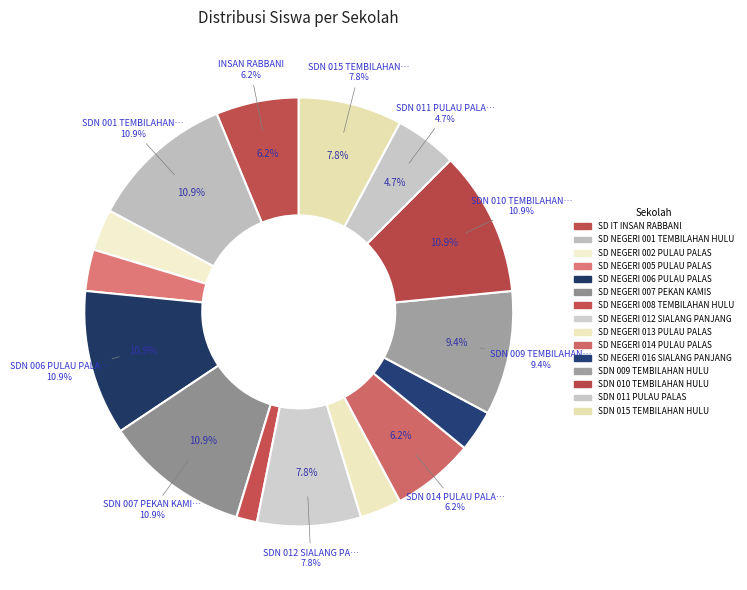

To the nearest percent, what portion does SD NEGERI 002 PULAU PALAS represent?

3%